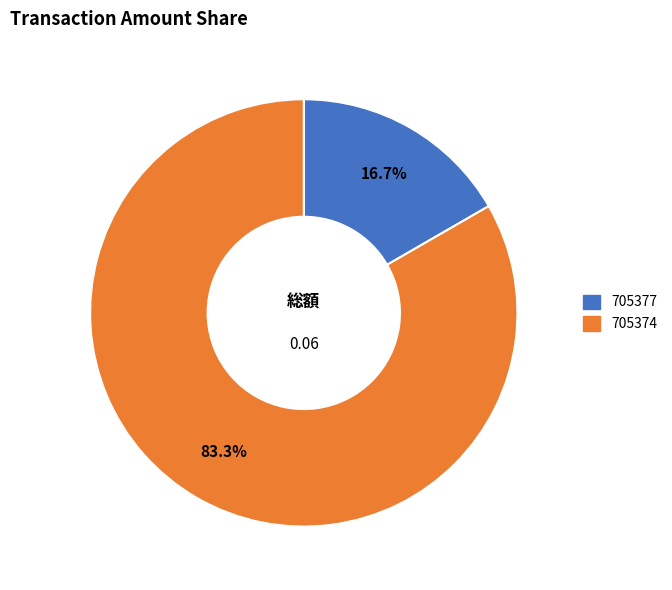

Does any single category account for the majority?

Yes